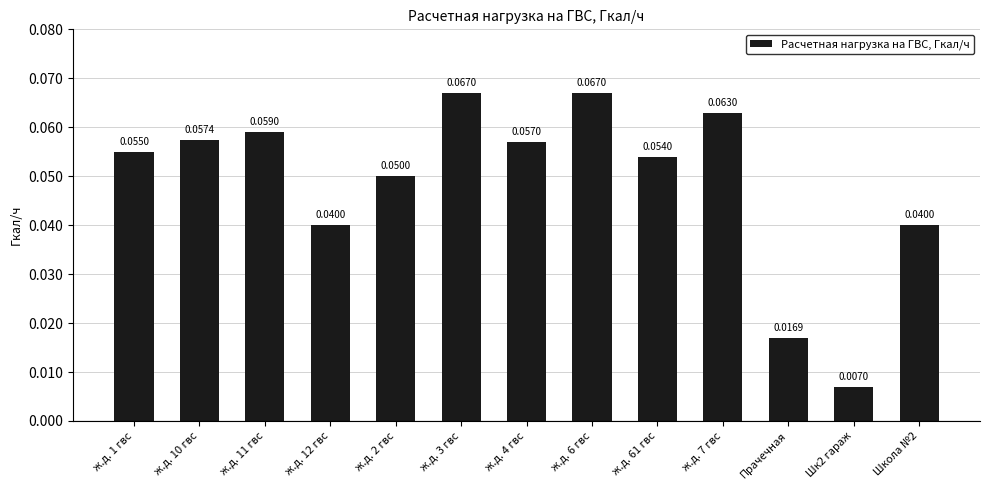

How many values are between 0 and 1?

13